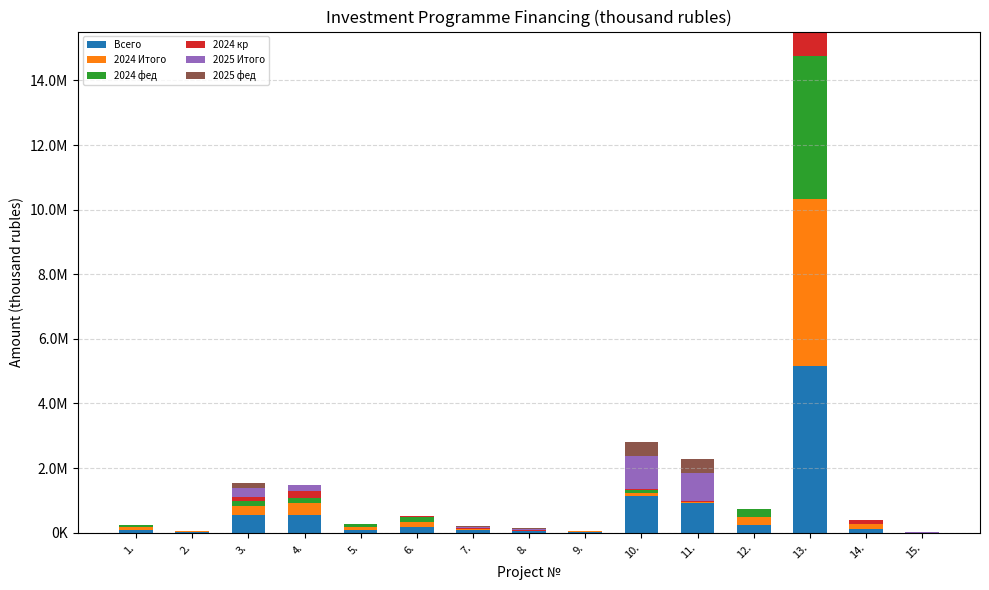

At which category is the sum across all series the highest?

13.